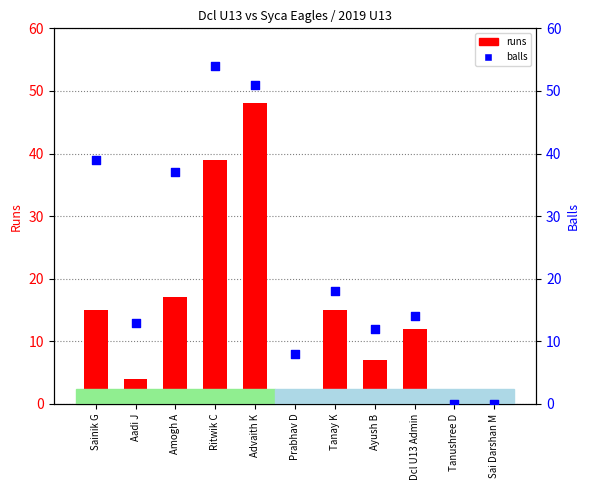

Which series reaches the maximum Y coordinate?

balls